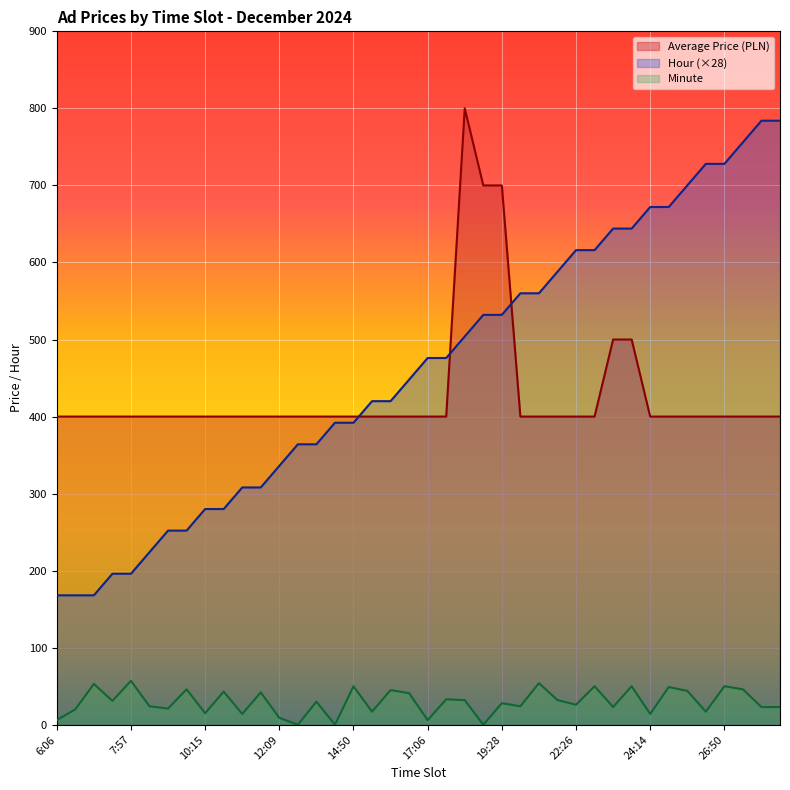

How many lines are shown in the chart?

3